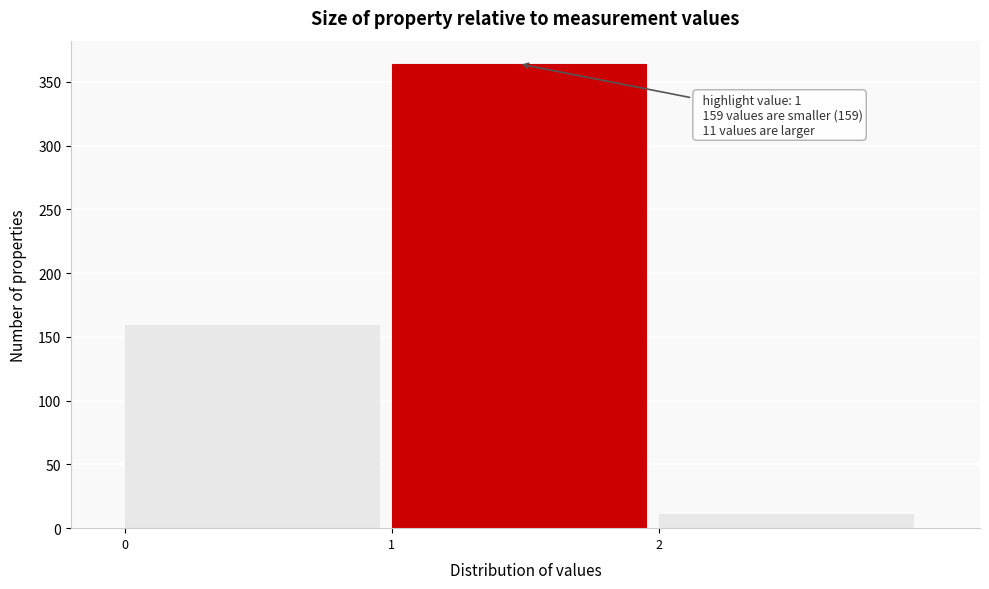

Over which range of the x-axis is the bar tallest?

1 to 2